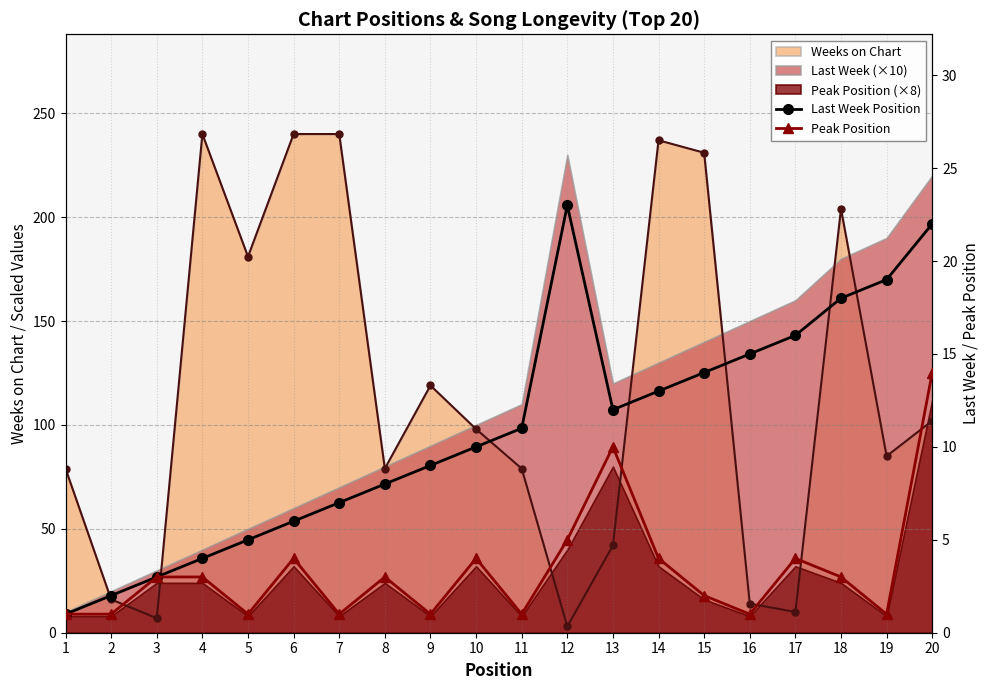

What is the spread (max minus min) of values at 6?

2